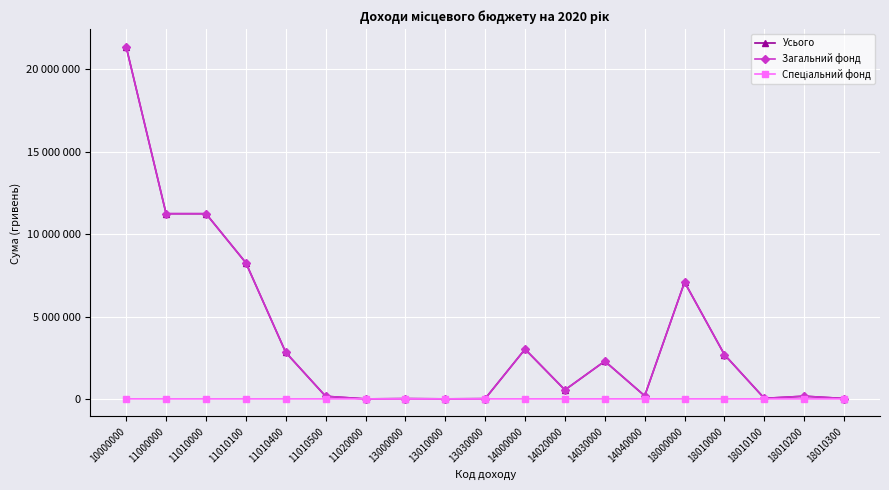

Is it true that Усього equals 544011 at 14020000?

True